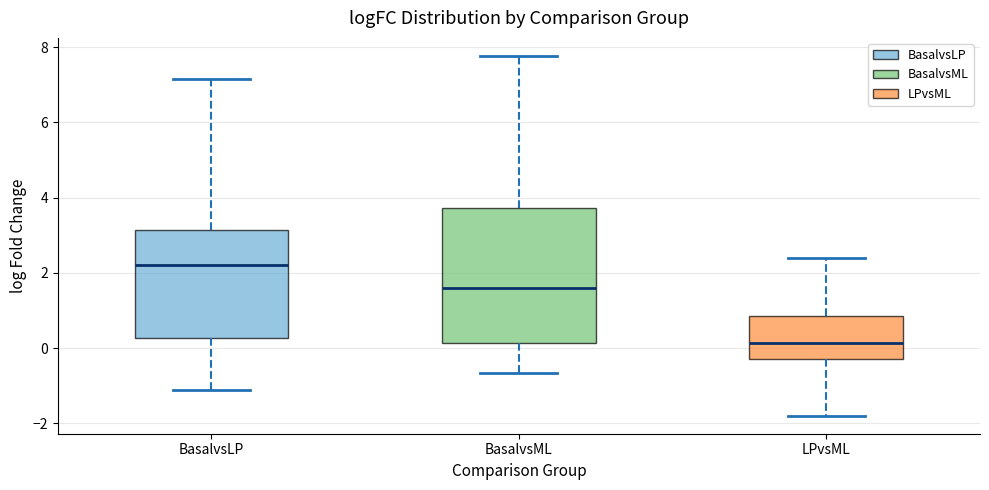

Comparing the boxes themselves (not the whiskers), which one is the tallest?

BasalvsML